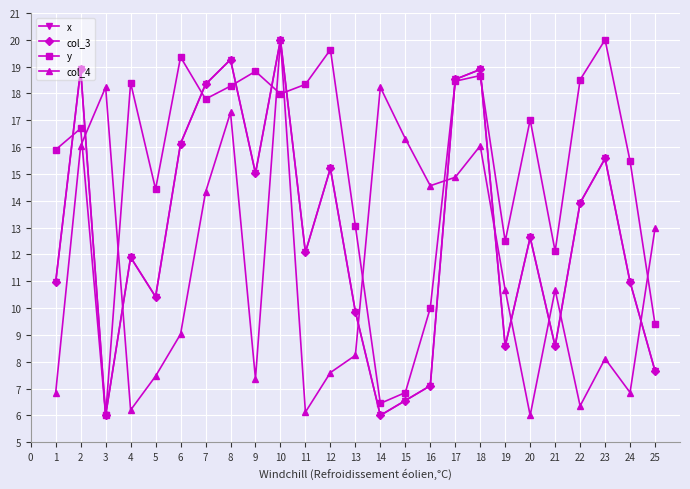

True or false: x has more than 0 interior local peaks.

True